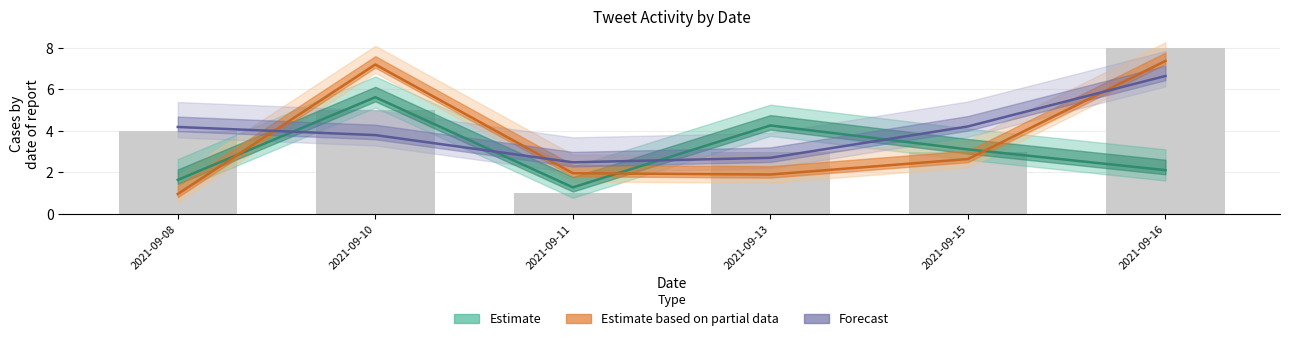

Is it true that Forecast equals 1.2 at 2021-09-15?

False